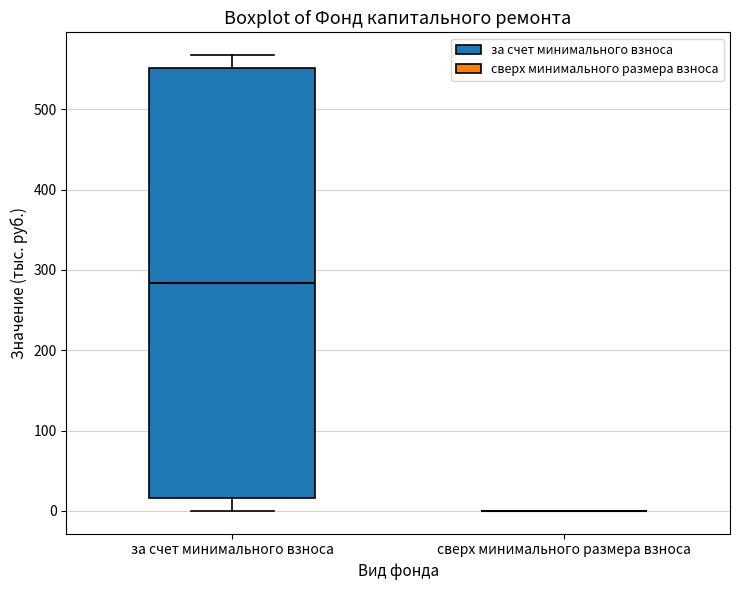

Where does the median line of the box for за счет минимального взноса sit on the y-axis? The values are not printed on the chart, so give them approximately, as read against the axis.

280